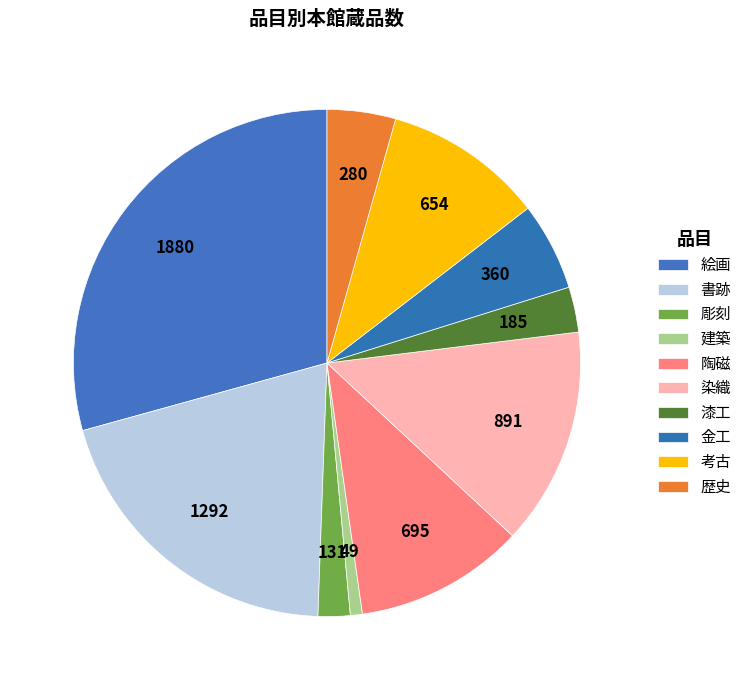

What percentage is the 彫刻 slice, to the nearest percent?

2%